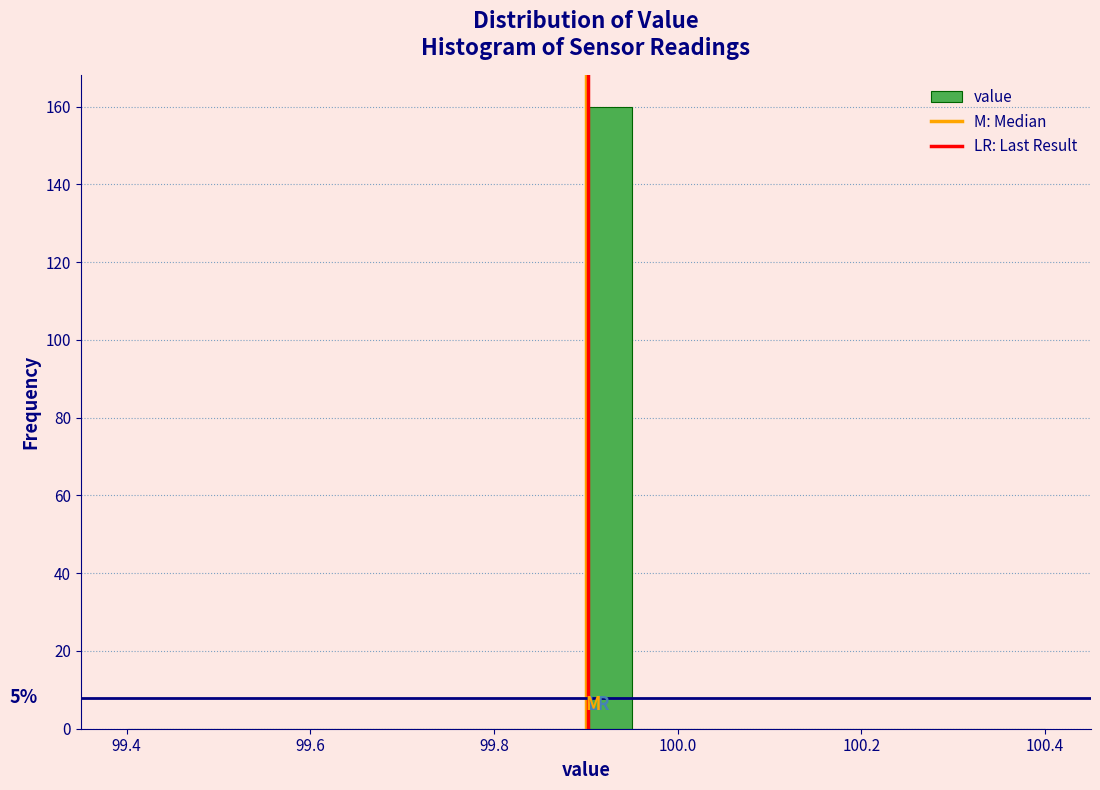

Around what value on the x-axis is the tallest bar? Give the approximate position of its centre, as read against the axis.

99.92